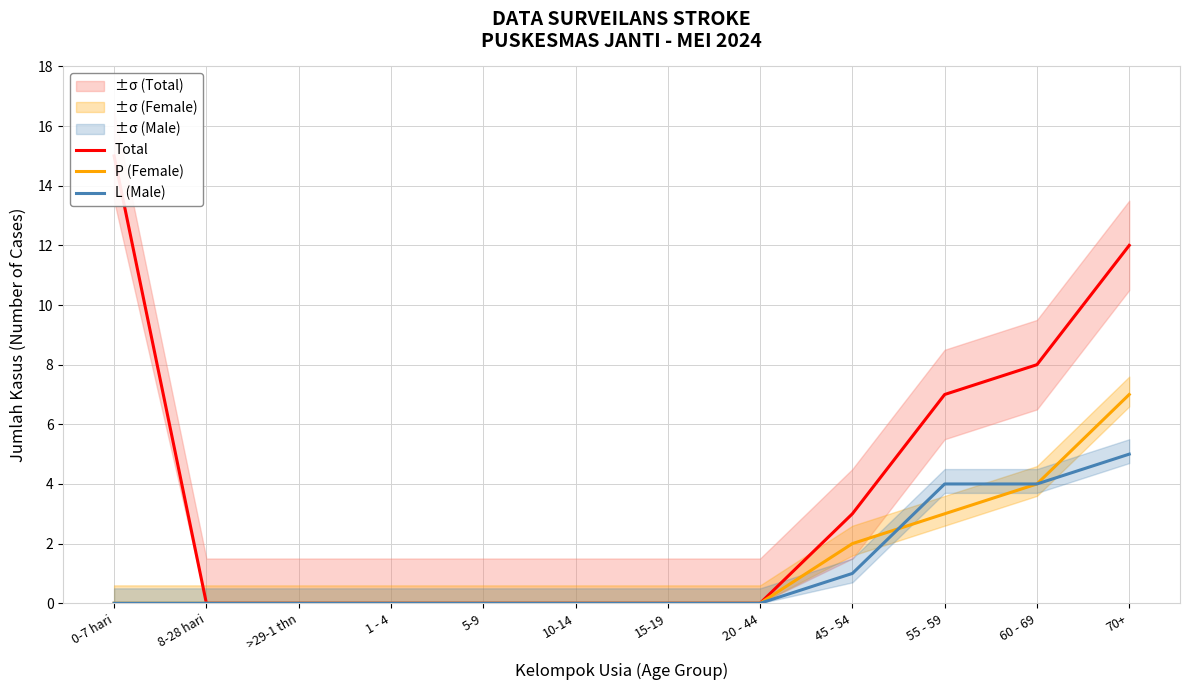

What is the difference between the second highest and second lowest values in the Total series?

12